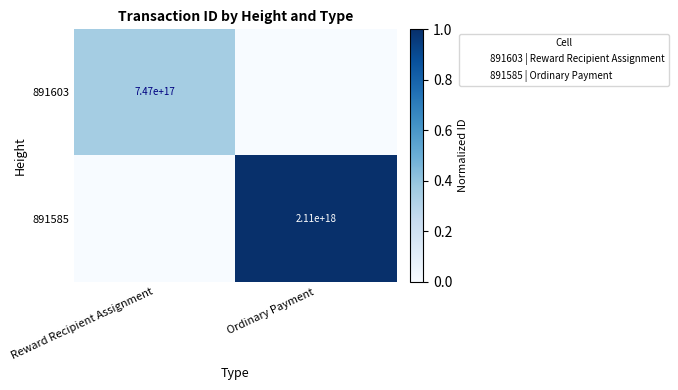

At which category is the sum across all series the highest?

Ordinary Payment